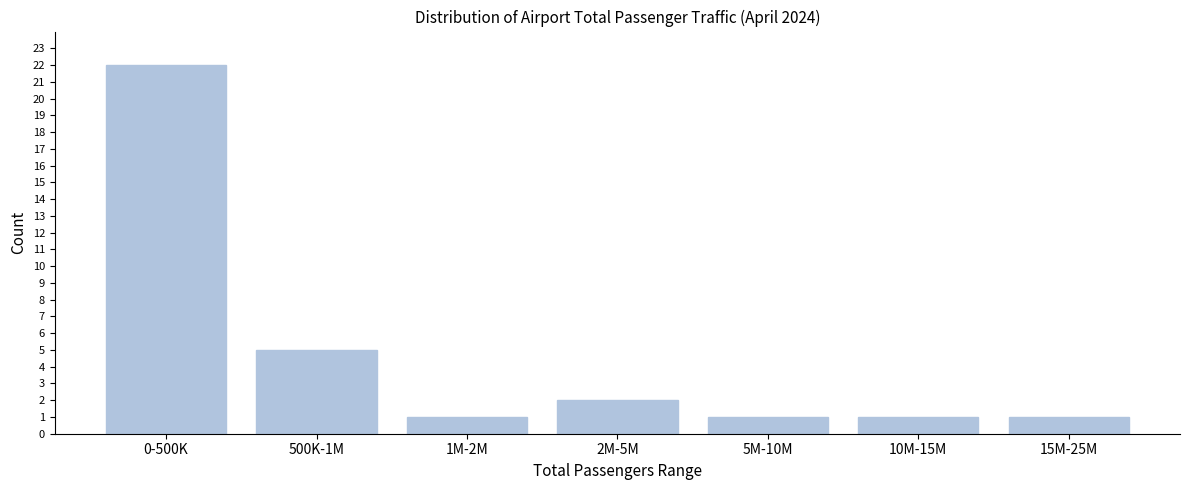

Reading left to right, extract all data points from this chart.

0-500K=22	500K-1M=5	1M-2M=1	2M-5M=2	5M-10M=1	10M-15M=1	15M-25M=1